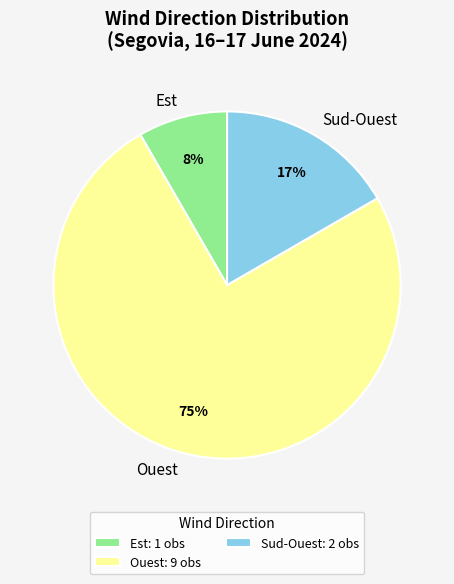

Does Ouest represent more than half of the total?

Yes